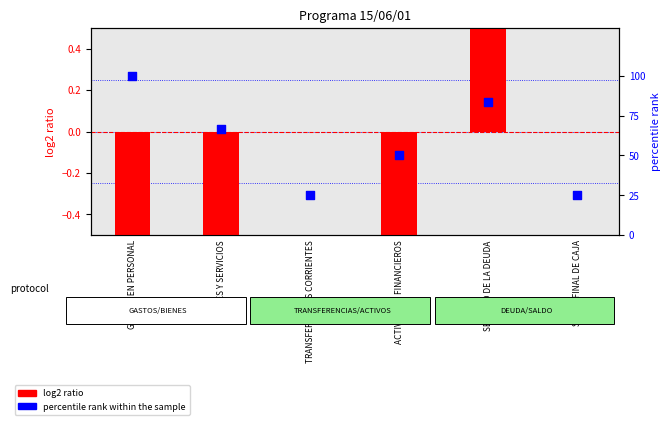

Which series has the largest total across all categories?

percentile rank within the sample